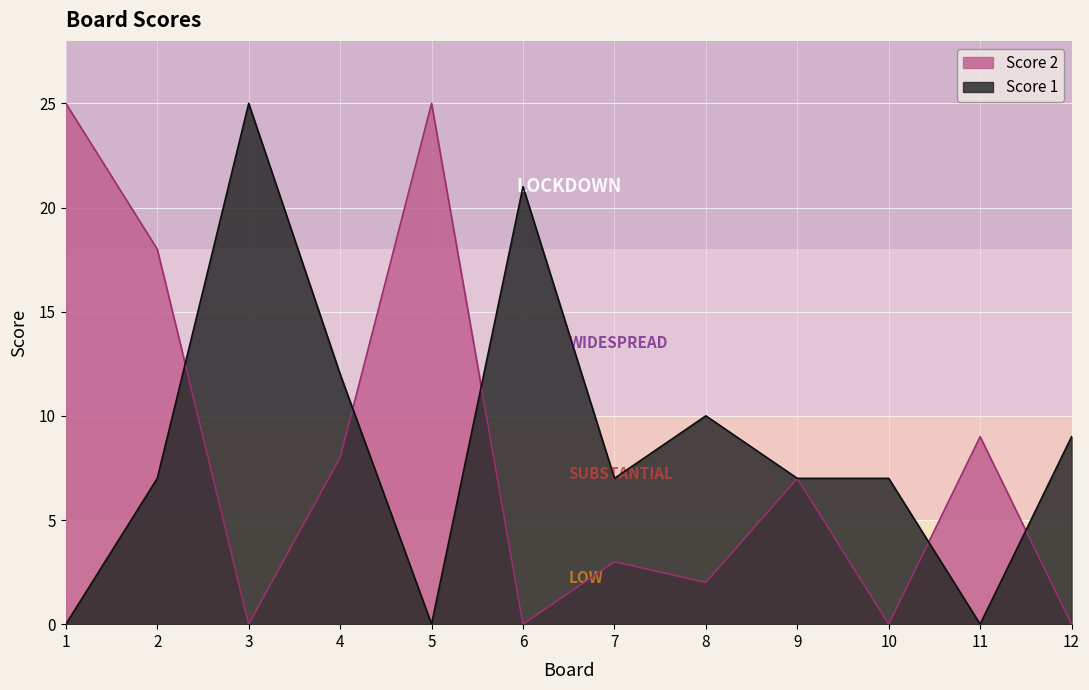

Which series has the largest range (max minus min)?

Score 1